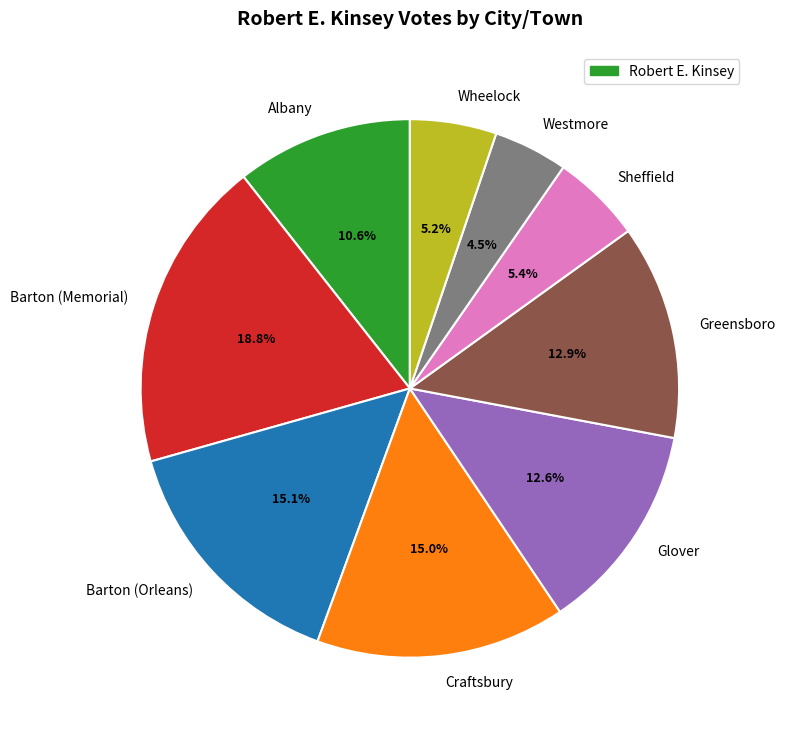

Combined, what portion of the pie is Craftsbury and Sheffield?

20.4%